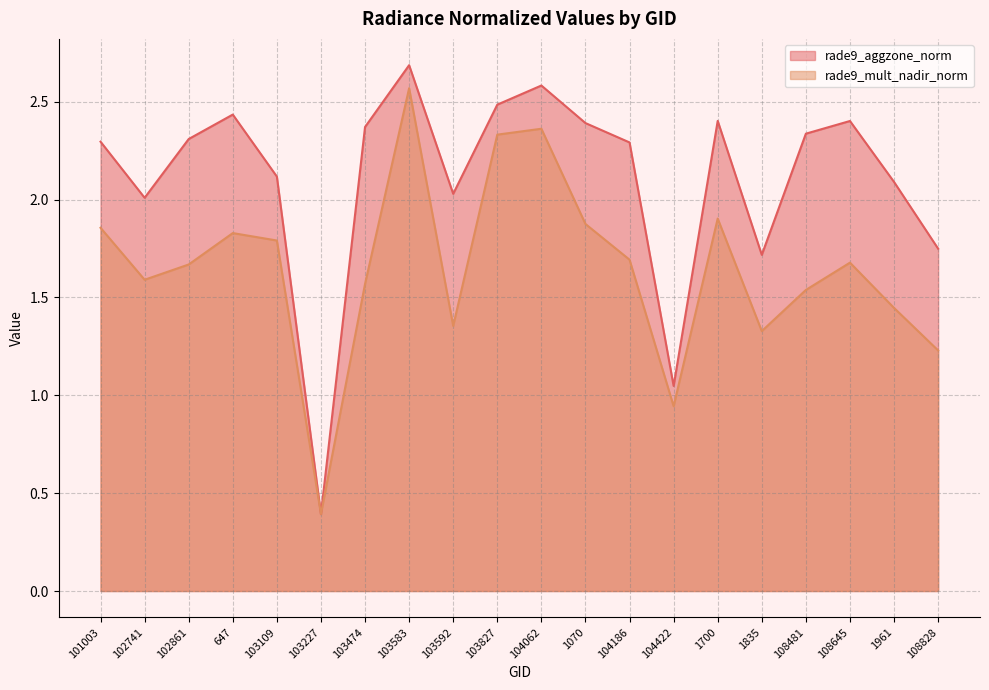

What is the difference between the second highest and minimum values in the rade9_aggzone_norm series?

2.2